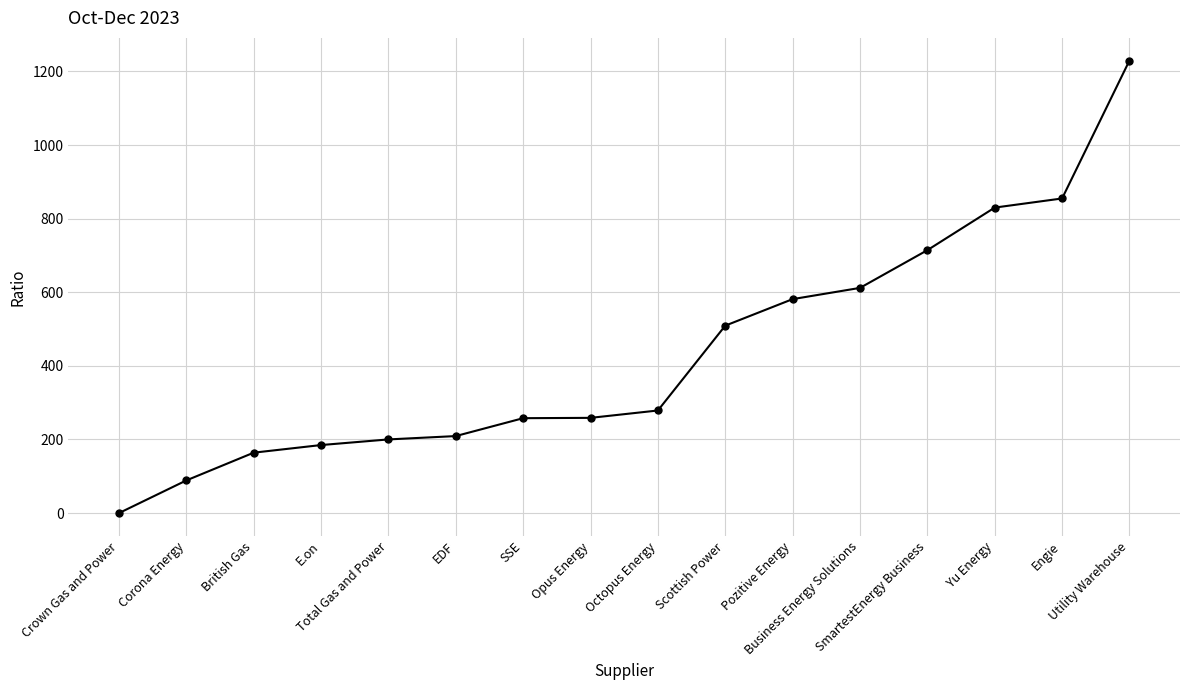

At which label does the data first exceed 278?

Octopus Energy